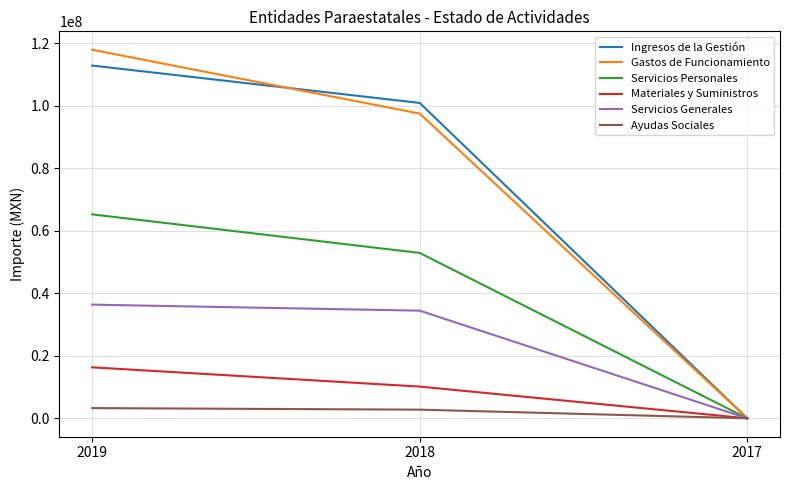

What is the difference between the Servicios Generales values at 2018 and 2017?

34440464.2